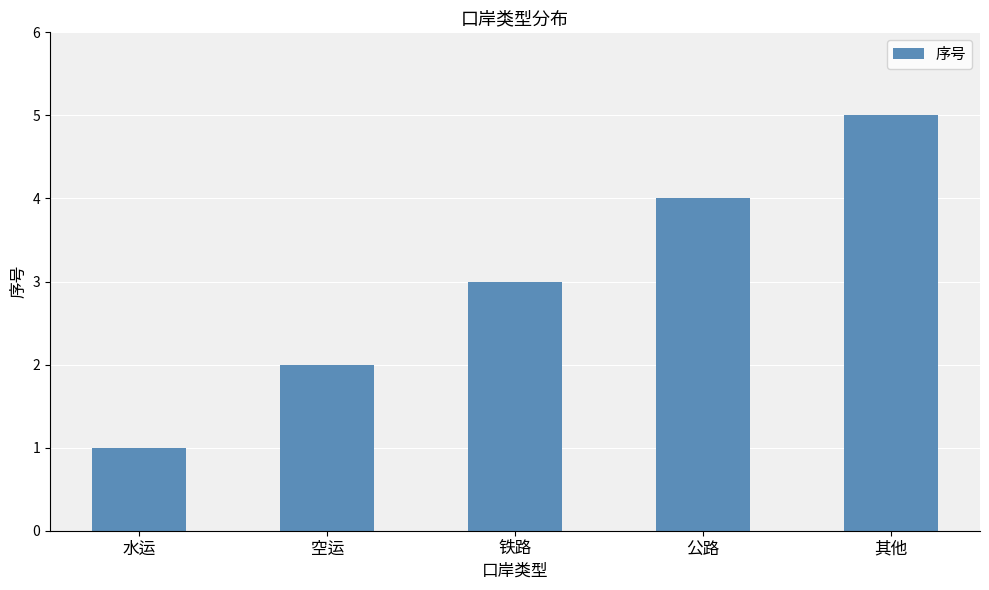

Reading left to right, list all the values displayed in this chart.

水运=1	空运=2	铁路=3	公路=4	其他=5